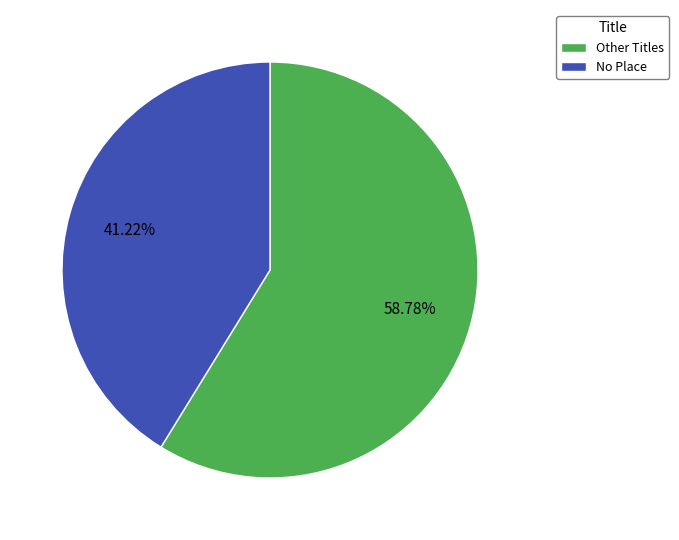

What is the ratio of the value at No Place to the value at Other Titles?

0.7